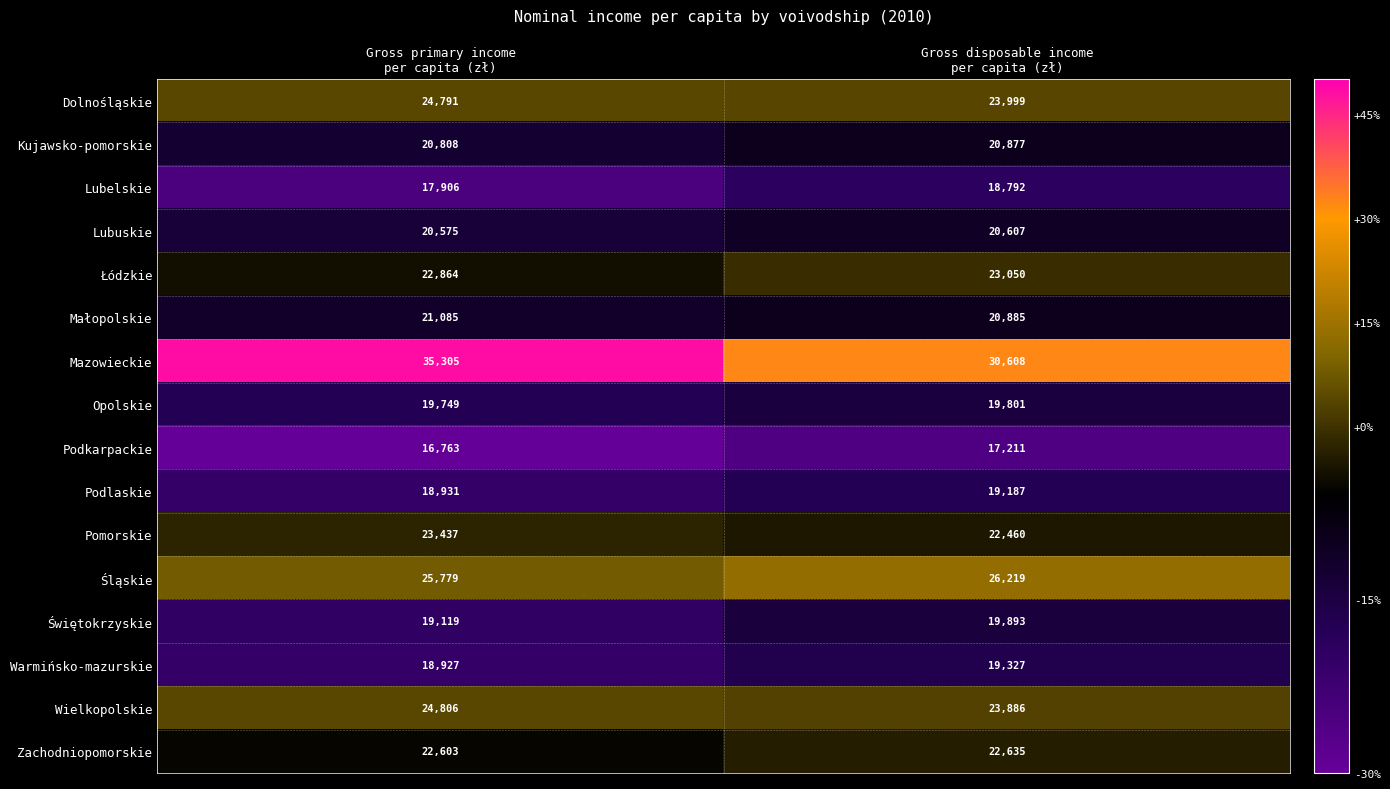

What is the total value across all series at Gross primary income
per capita (zł)?

353448